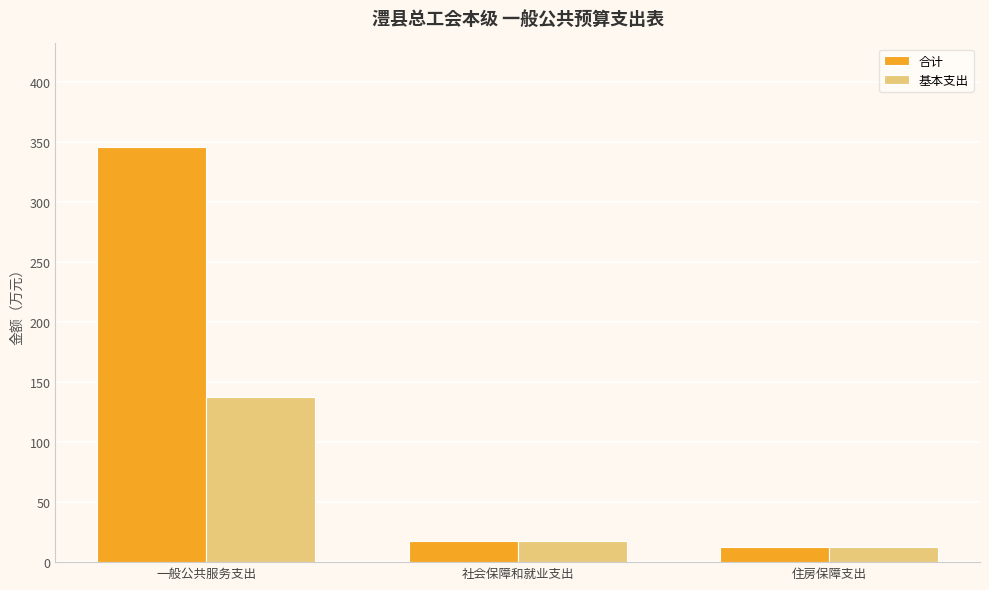

Reading left to right, what are all the values shown in this chart?

合计: 345.4	17.5	12.3
基本支出: 137.4	17.5	12.3